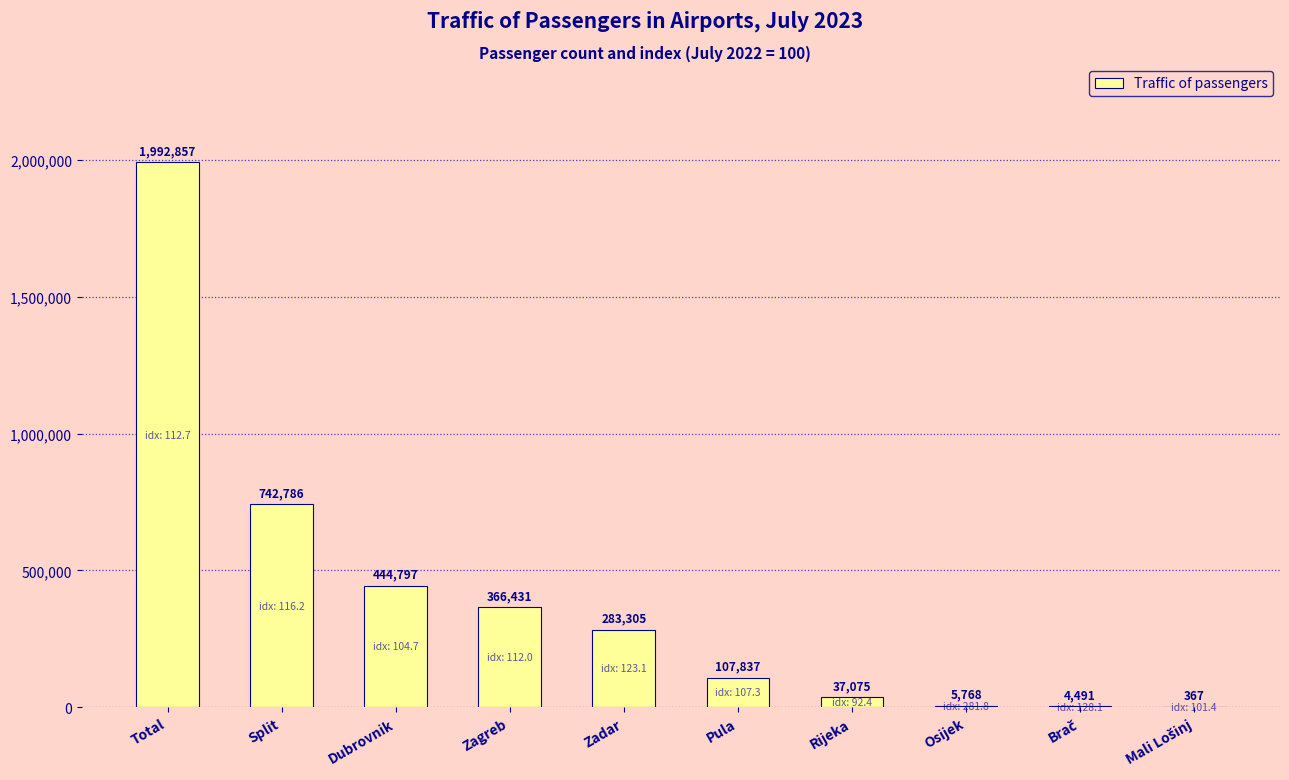

Reading left to right, transcribe all the data shown in this chart.

1992857	742786	444797	366431	283305	107837	37075	5768	4491	367